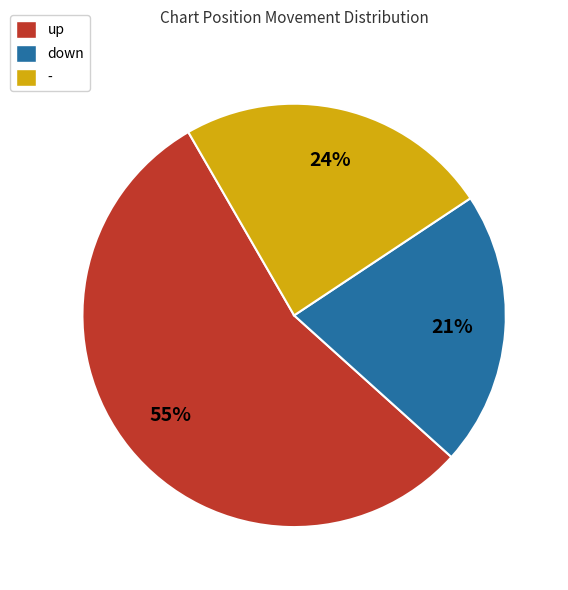

What percentage is the - slice, to the nearest percent?

24%